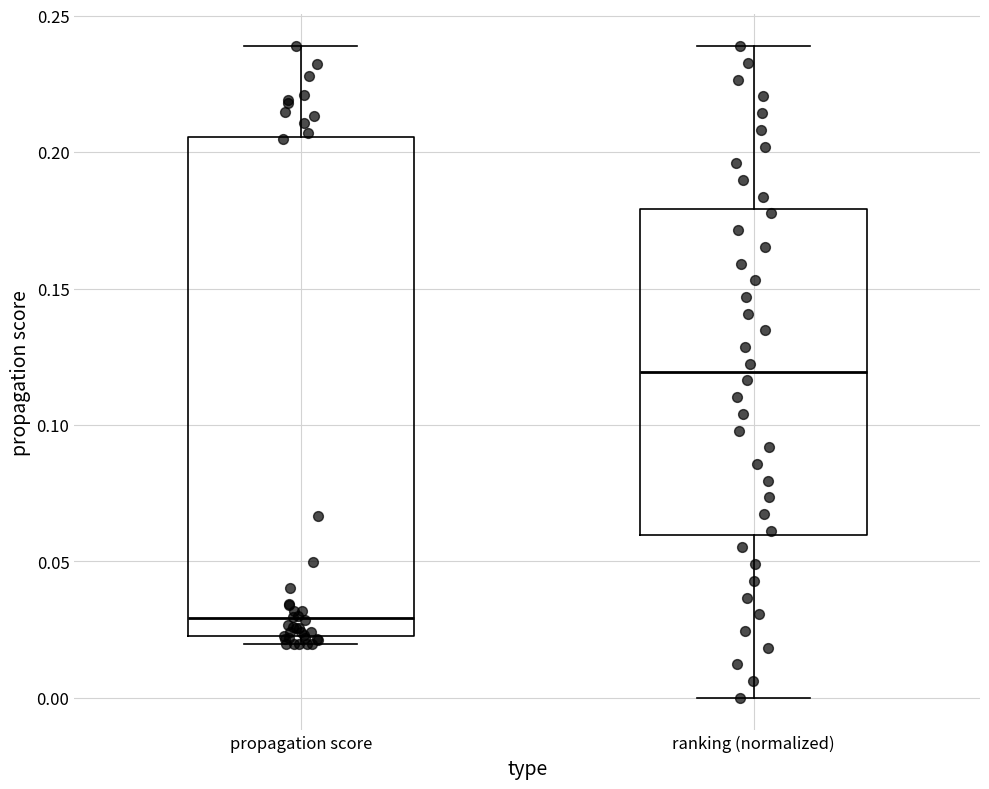

Which box's median line is the highest?

ranking (normalized)